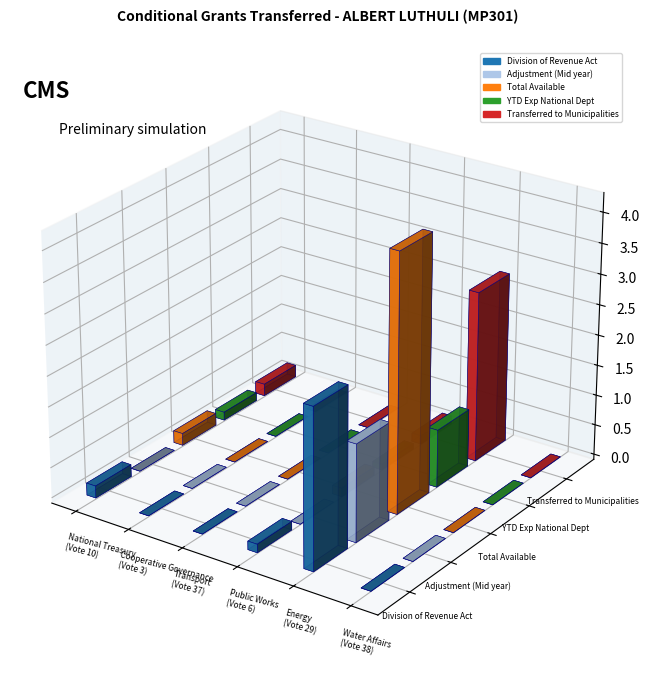

Which series changed the most between Cooperative Governance (Vote 3) and Public Works (Vote 6)?

Division of Revenue Act